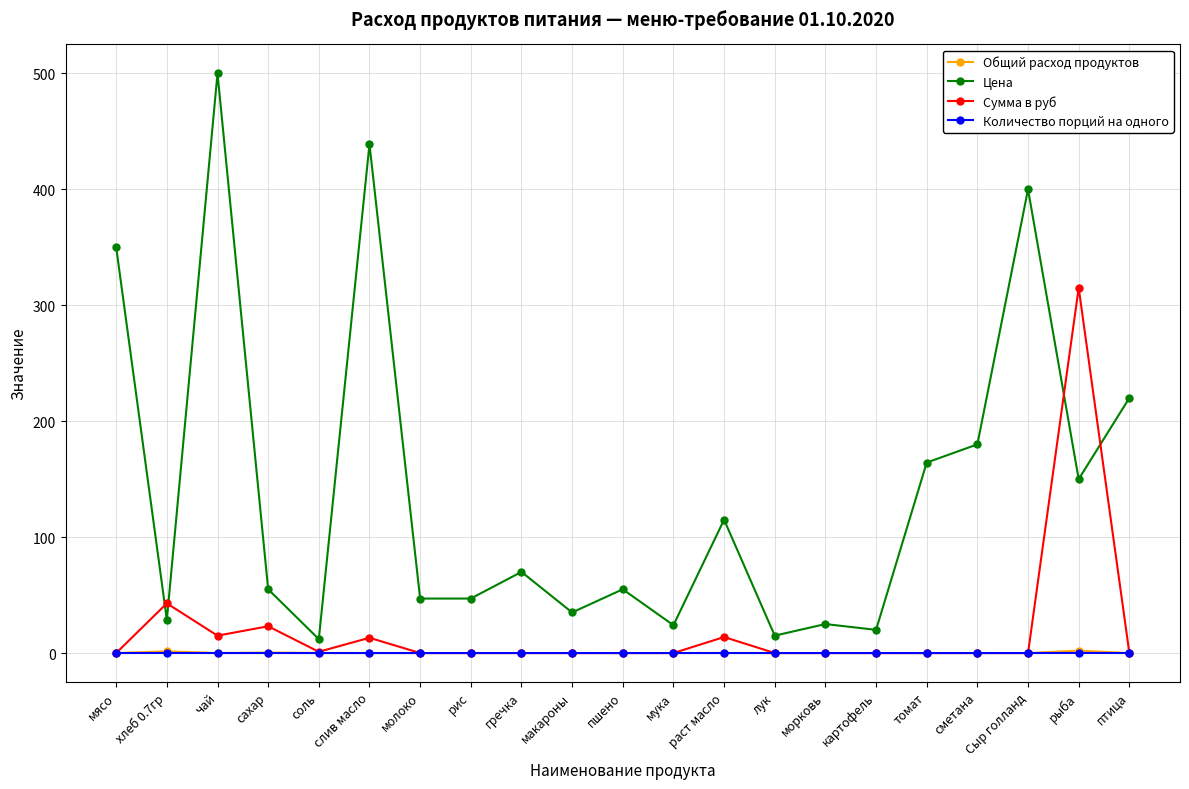

Is it true that Общий расход продуктов equals 0.0 at птица?

True